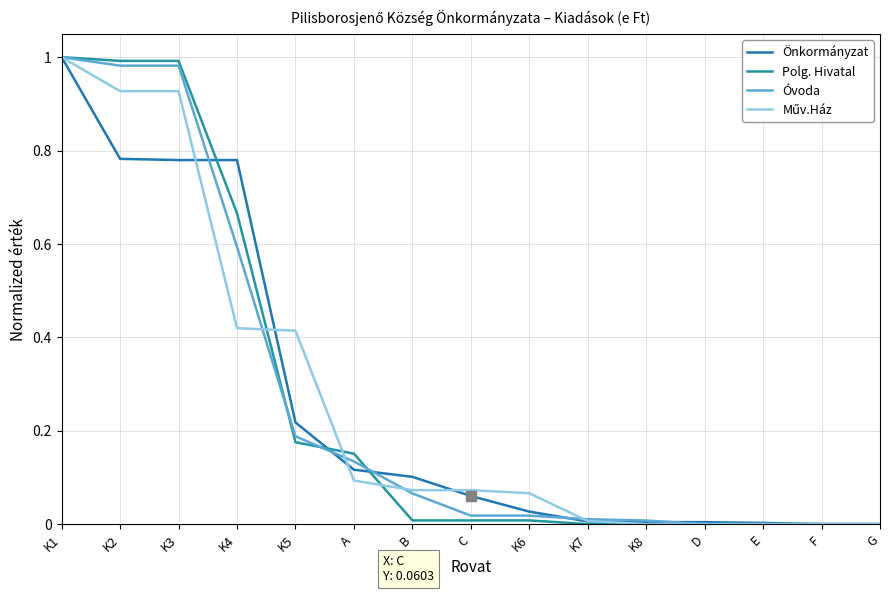

Which series has the largest range (max minus min)?

Önkormányzat